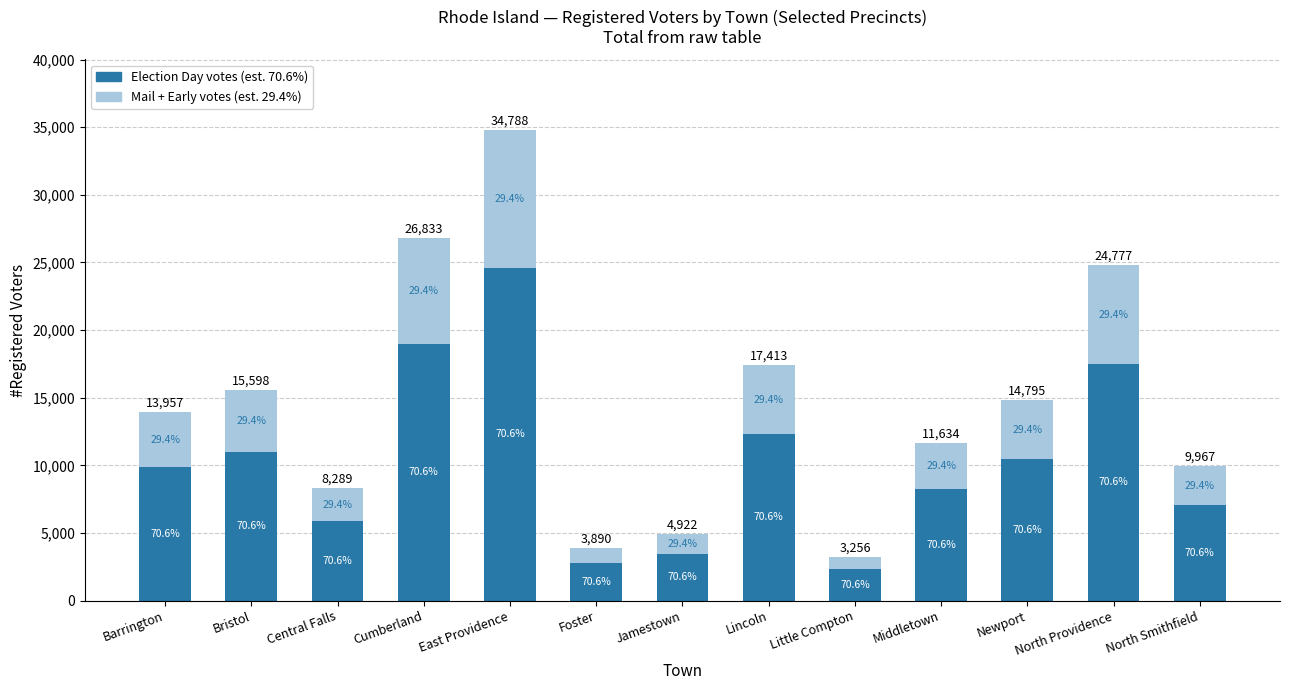

Where does the Mail + Early votes (est. 29.4%) series first go above 4103?

Bristol